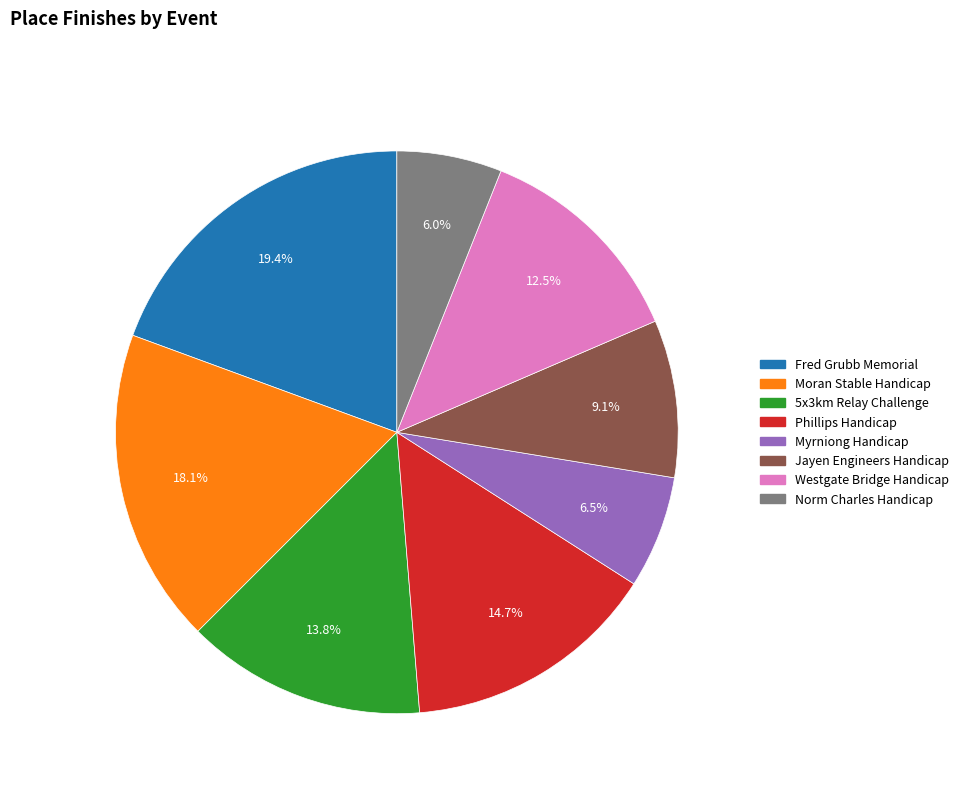

Is there a majority slice in this chart?

No